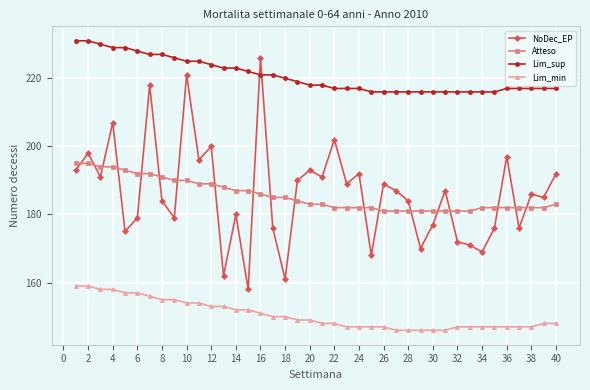

What is the average value of the Lim_sup series?

221